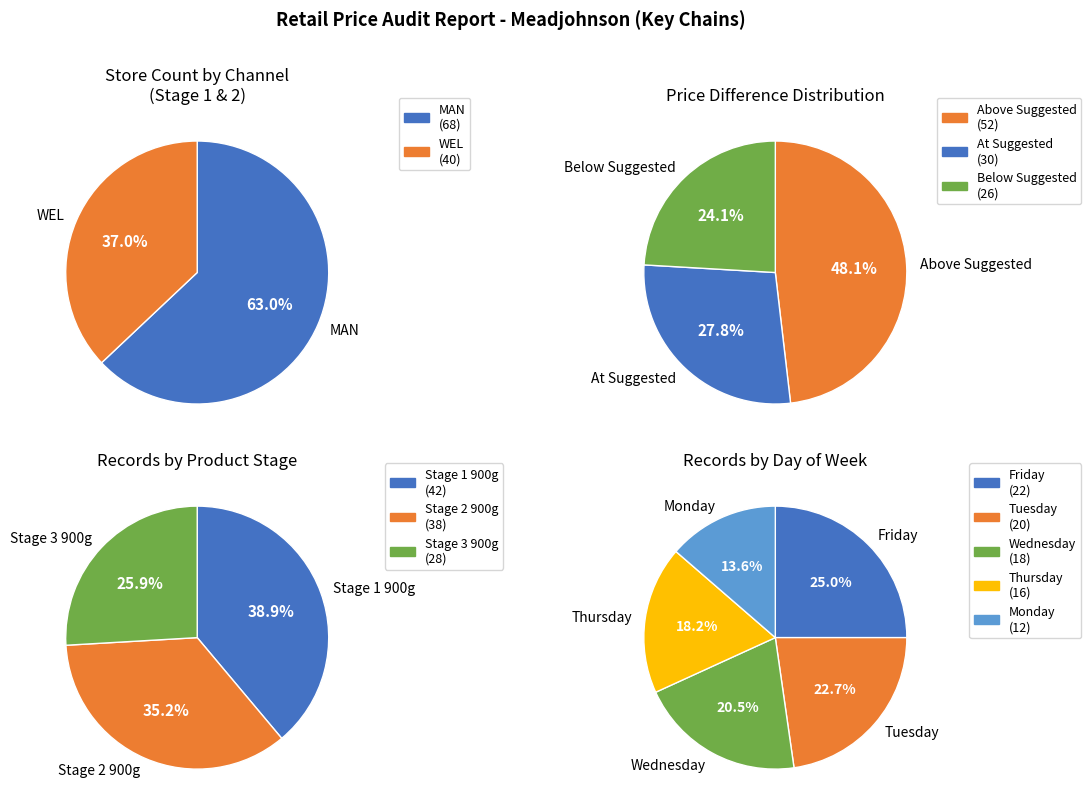

What is the total percentage of MAN and WEL?

100.0%